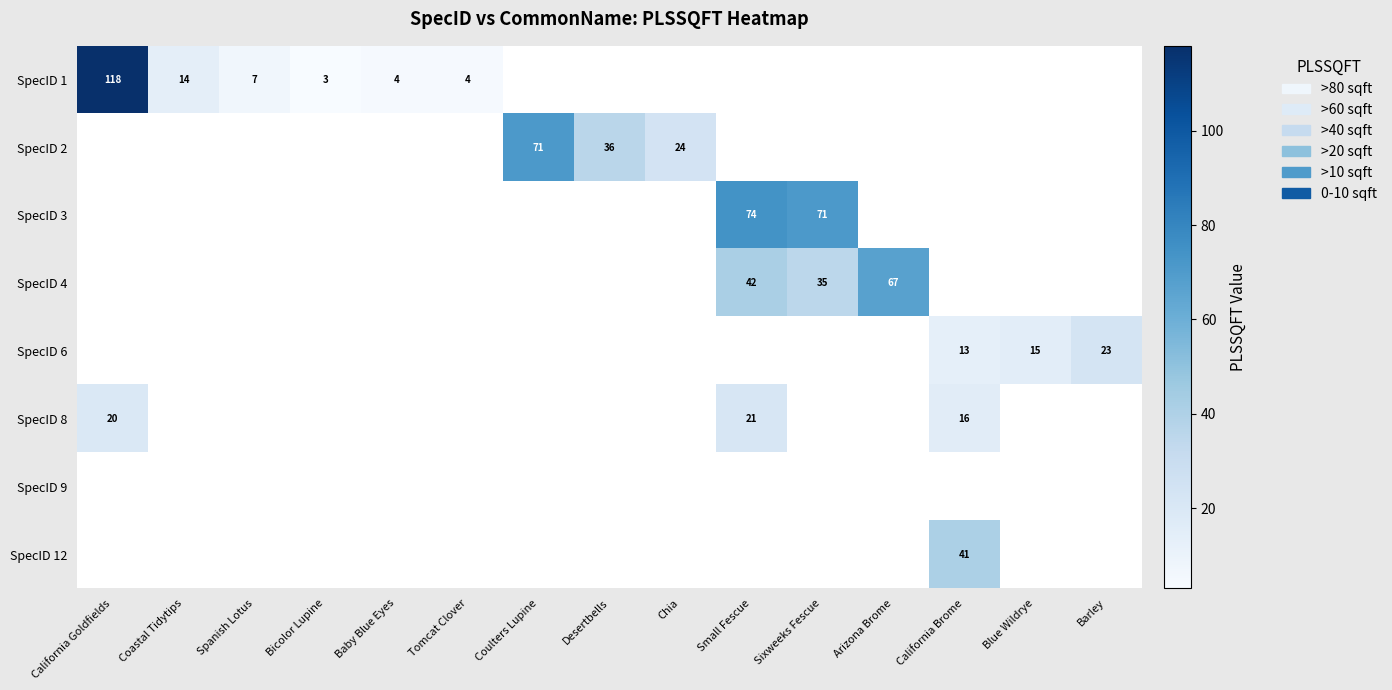

The value of SpecID 4 at Arizona Brome is 67. True or false?

True